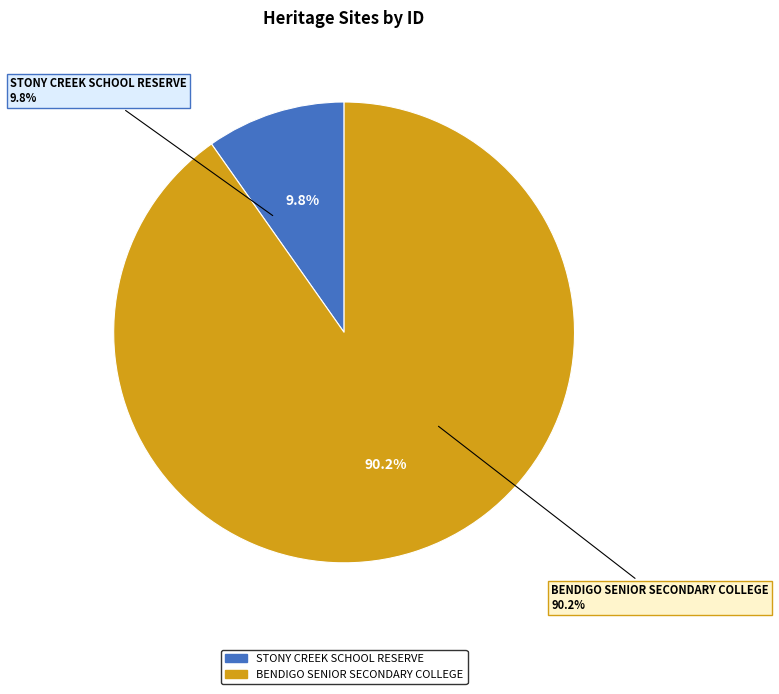

How many segments does this pie chart have?

2